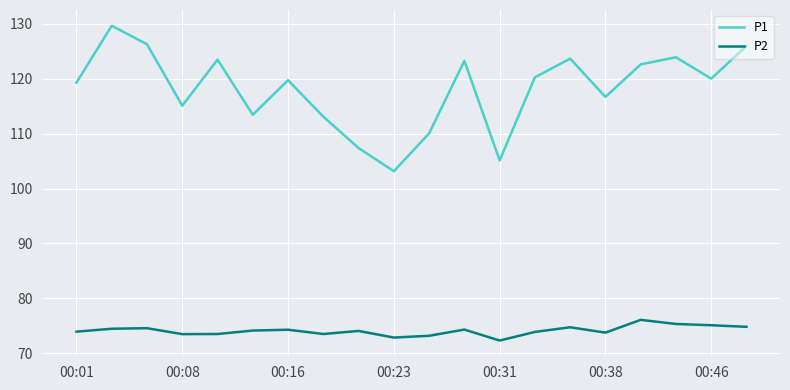

Which series has the widest spread of values?

P1